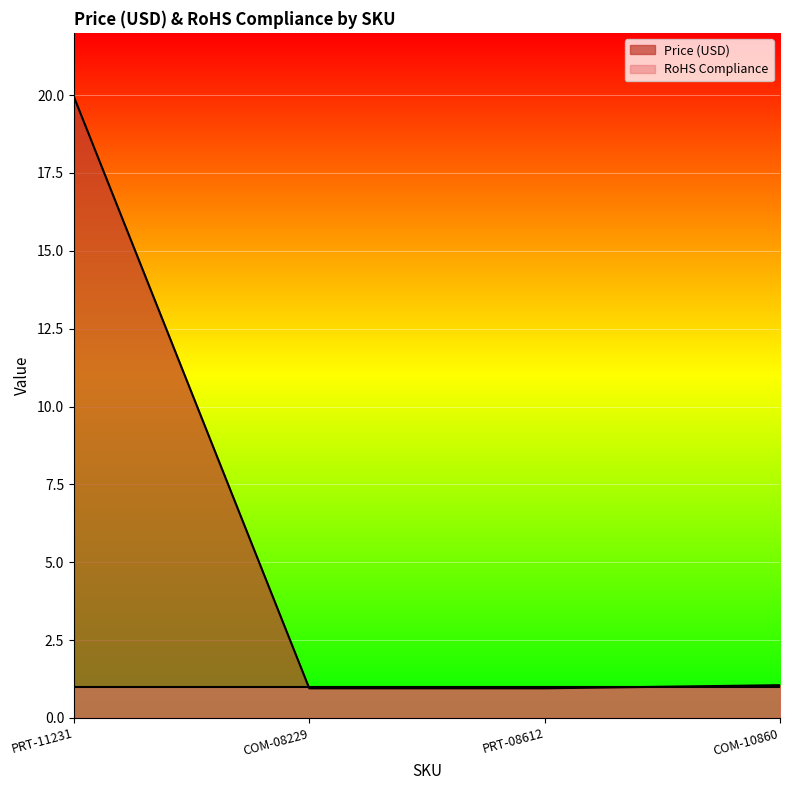

At which category is the sum across all series the highest?

PRT-11231